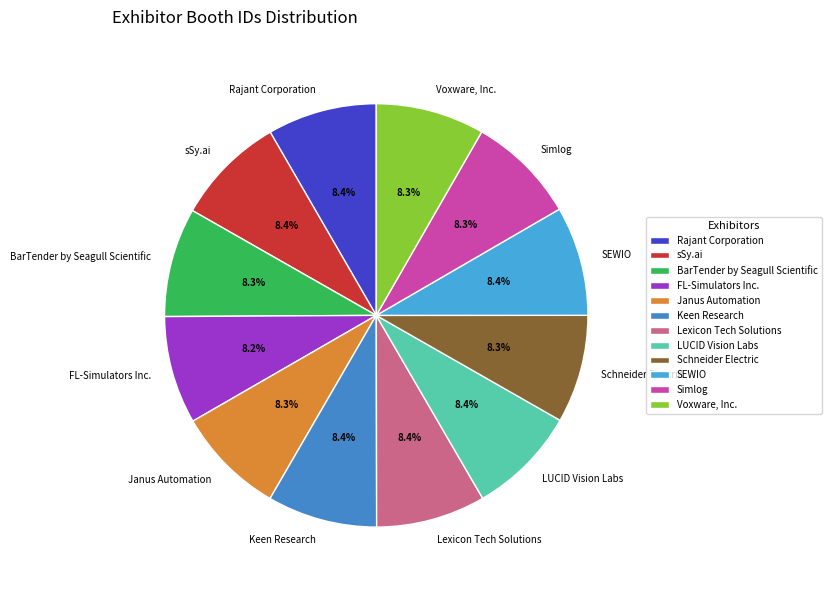

Approximately how many times larger is the value at BarTender by Seagull Scientific compared to FL-Simulators Inc.?

1.0